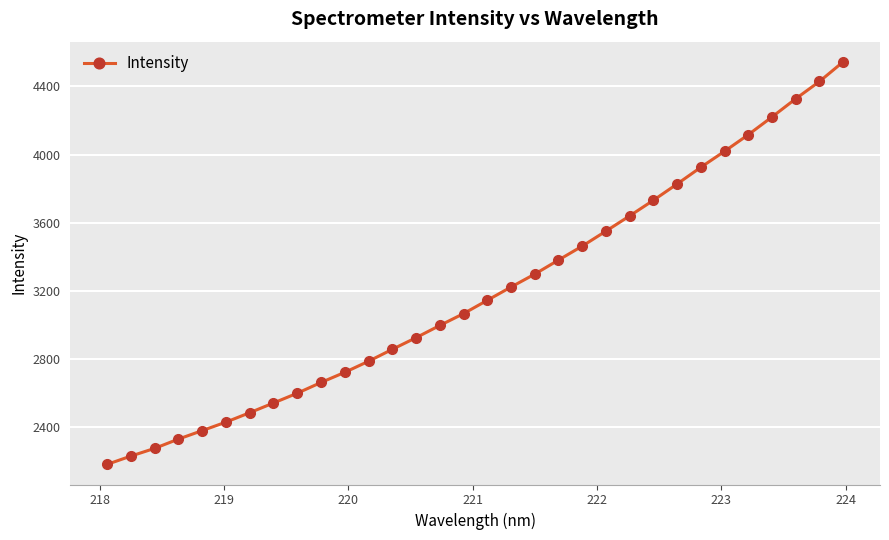

What is the value of the 25th point from the left?

3827.6